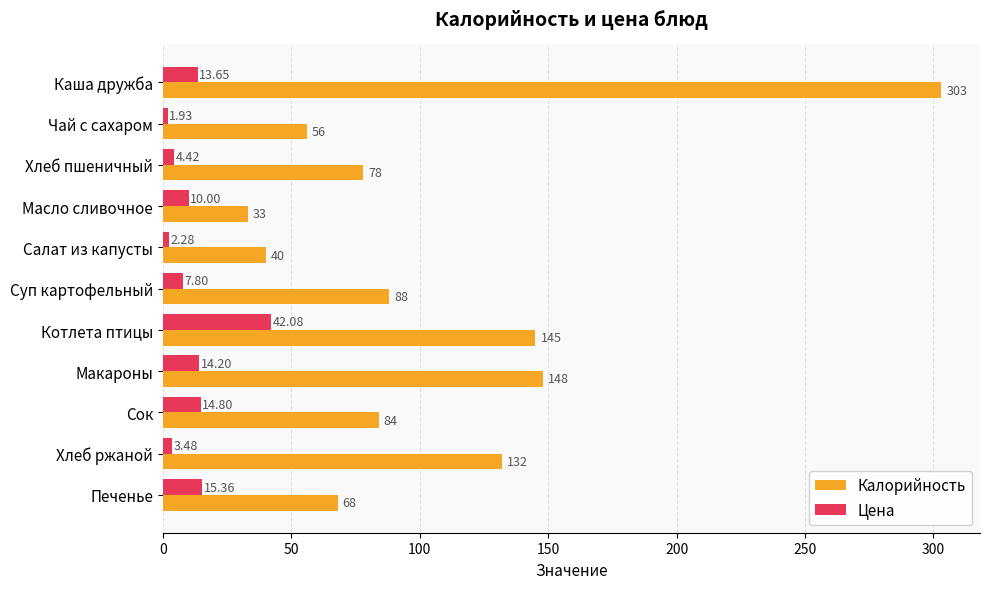

What are all the series names shown in the legend?

Калорийность, Цена